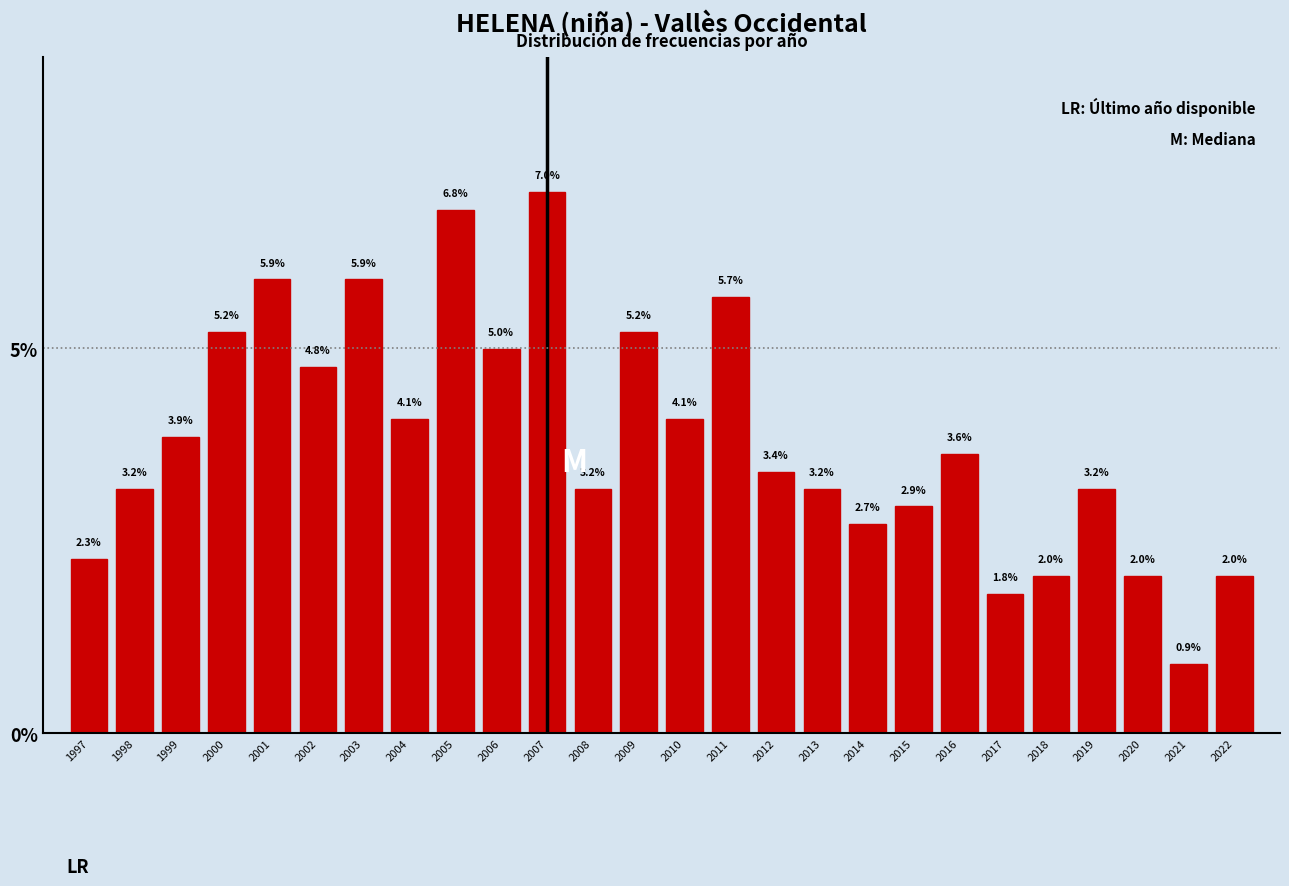

Reading left to right, extract all data points from this chart.

2.3	3.2	3.9	5.2	5.9	4.8	5.9	4.1	6.8	5.0	7.0	3.2	5.2	4.1	5.7	3.4	3.2	2.7	2.9	3.6	1.8	2.0	3.2	2.0	0.9	2.0